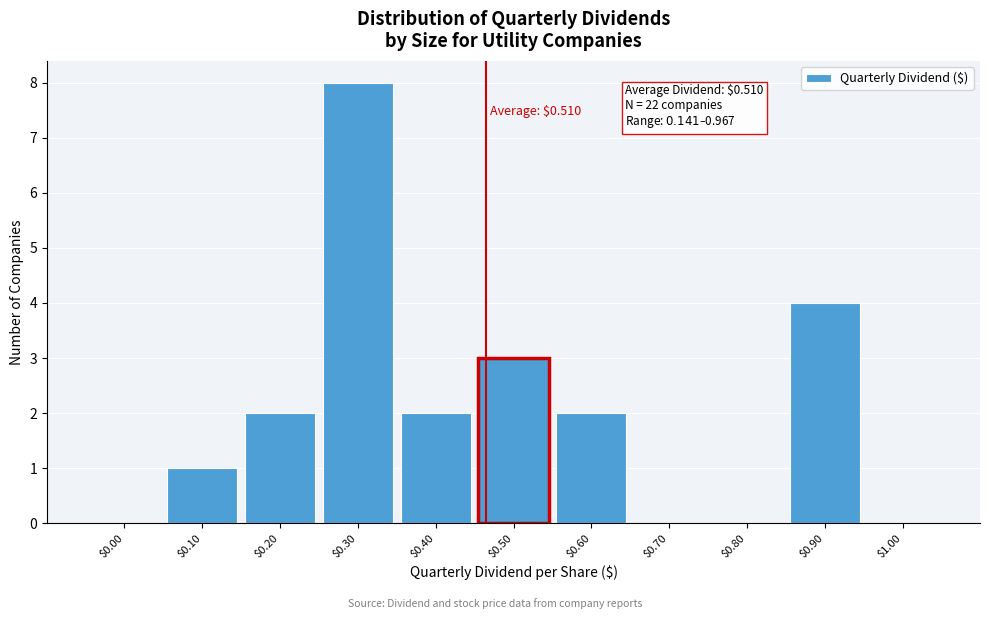

True or false: the data shows 1 at $0.20.

False